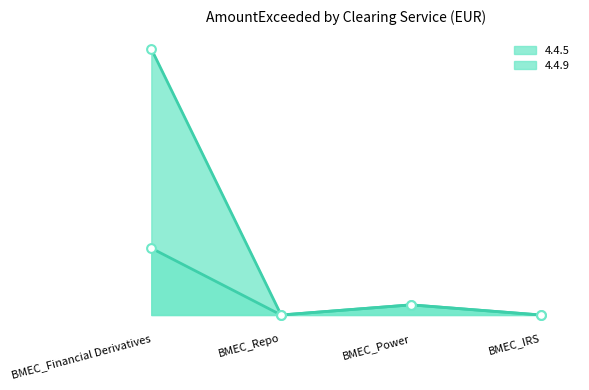

Which series has the largest total across all categories?

4.4.9 line